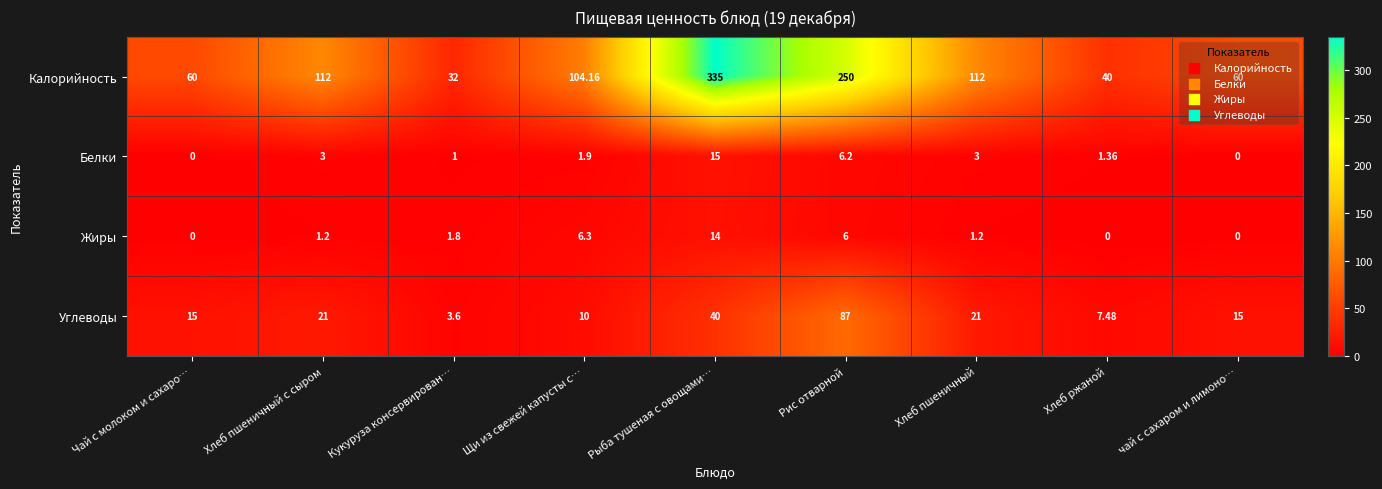

At Рис отварной, list the series in order from largest to smallest.

Калорийность, Углеводы, Белки, Жиры